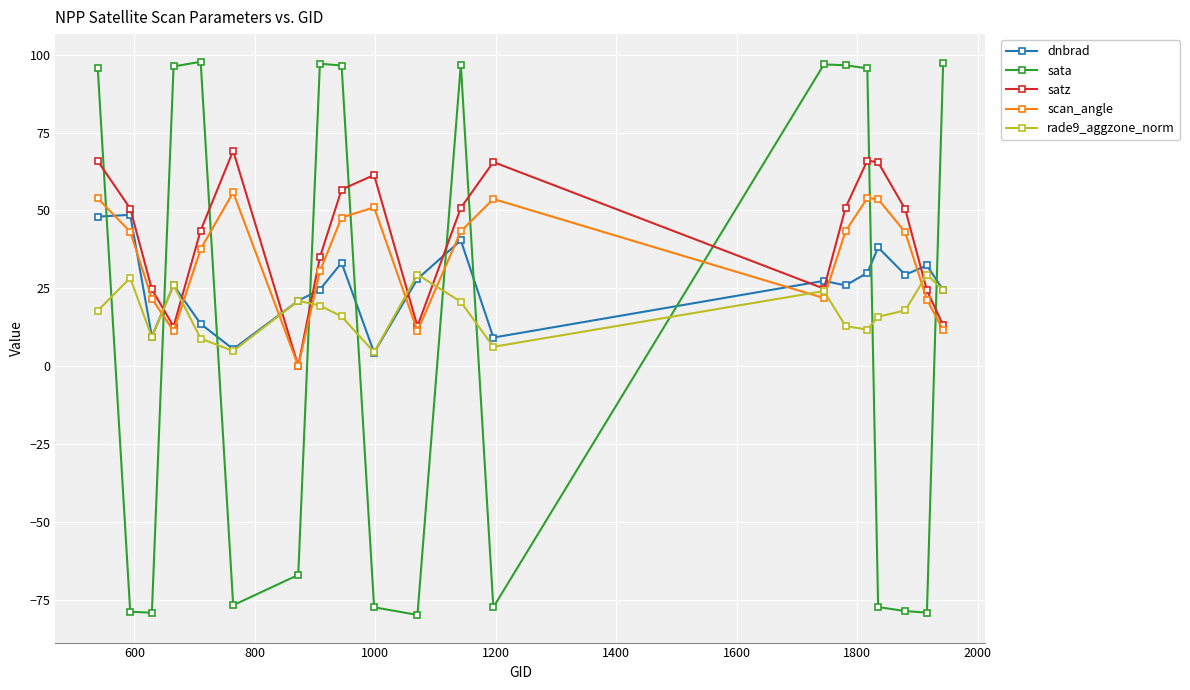

What is the minimum value shown in the chart?

-79.7